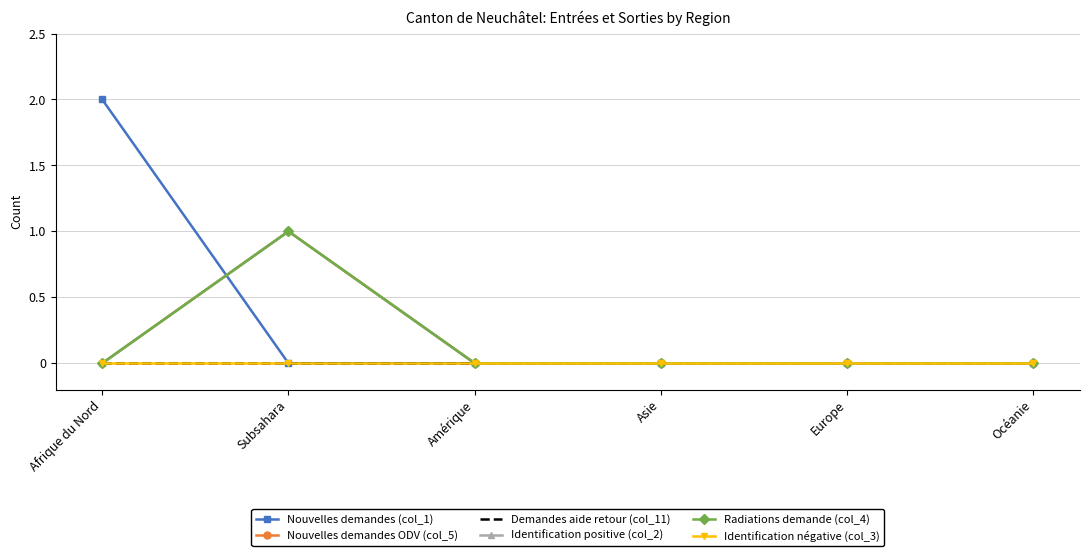

What is the difference between the maximum and minimum values in the Radiations demande (col_4) series?

1